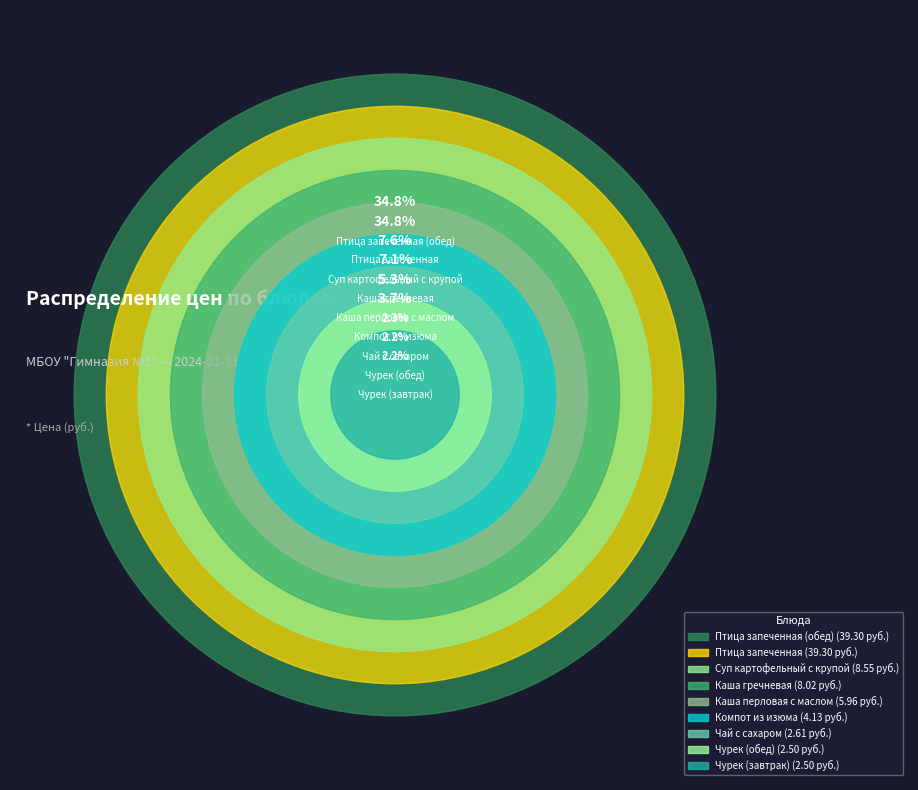

Which category has the smallest portion of the pie?

Чурек (завтрак)